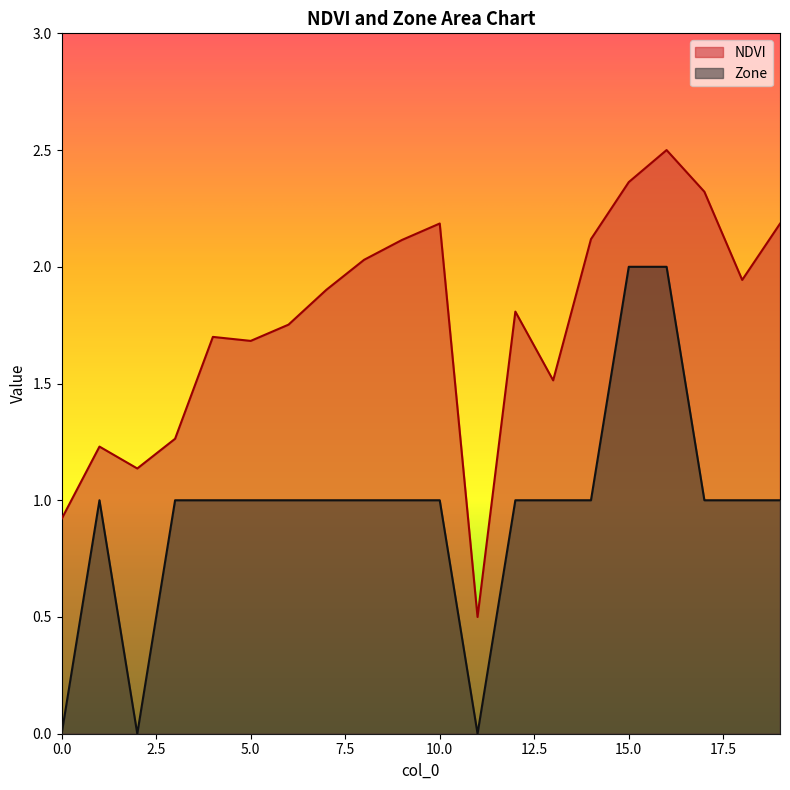

What is the value of the Zone point at the 13th from the left?

1.0